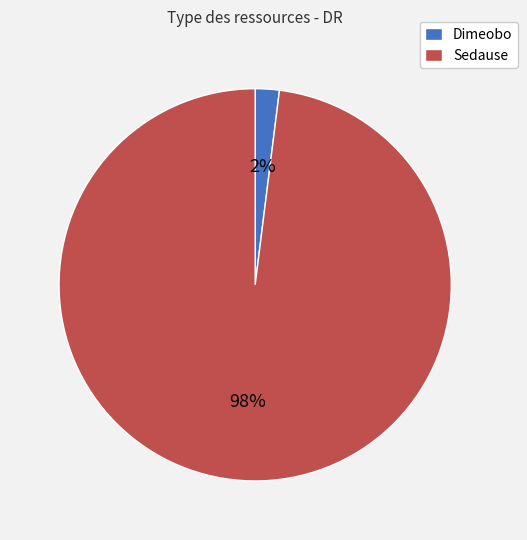

What percentage is the Sedause slice, to the nearest percent?

98%